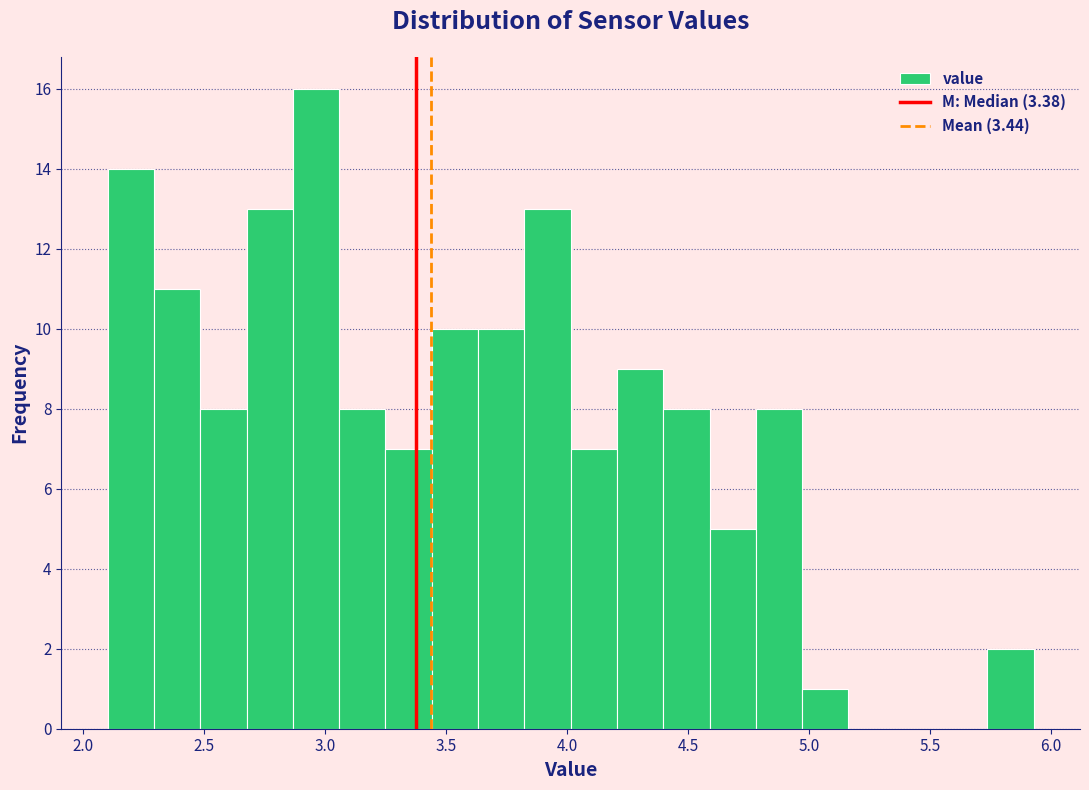

Read against the x-axis, roughly where is the centre of the tallest bar?

2.95